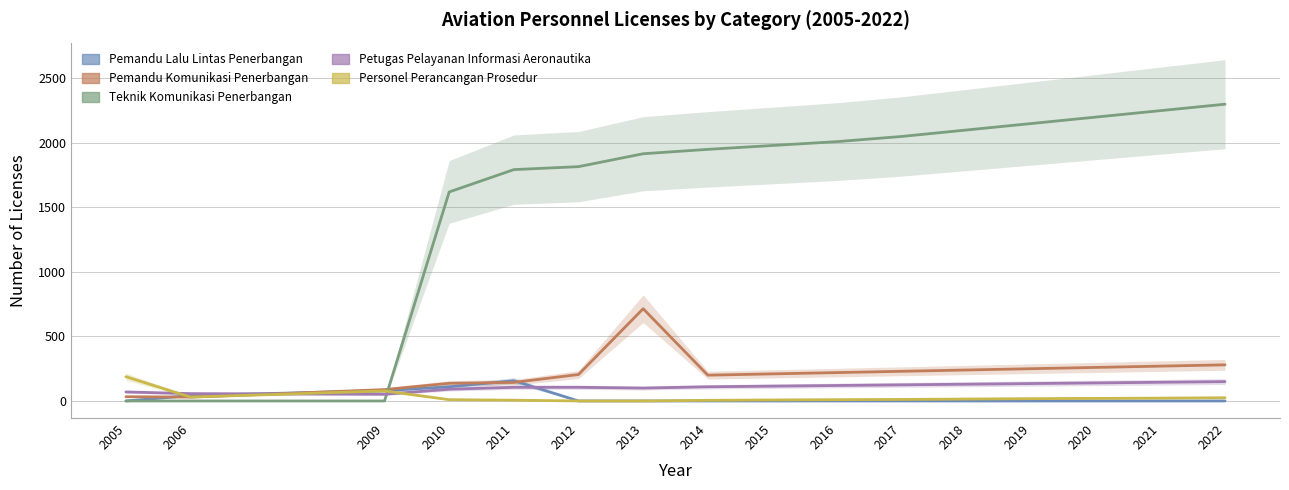

At how many categories does at least one series exceed 1803?

11